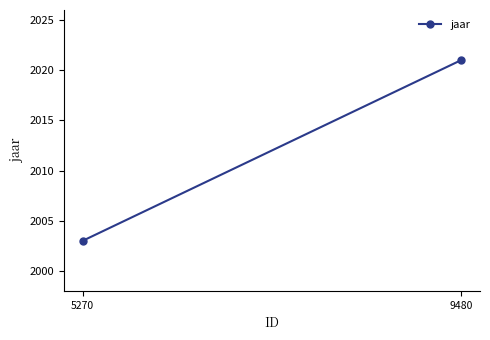

Count the number of categories in the chart.

2